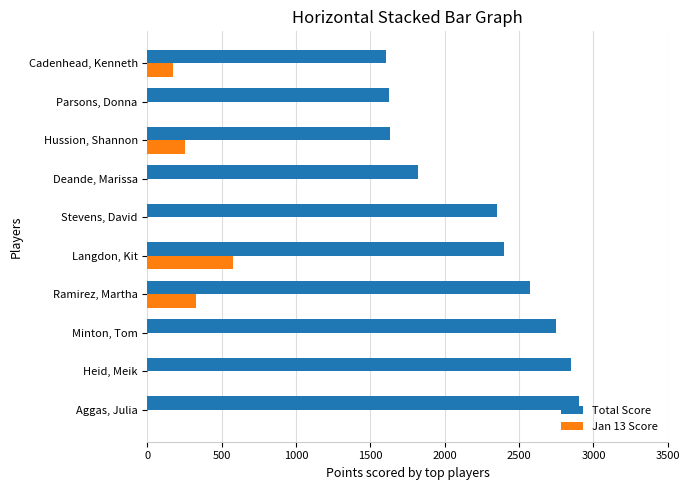

How many distinct data groups are displayed?

2